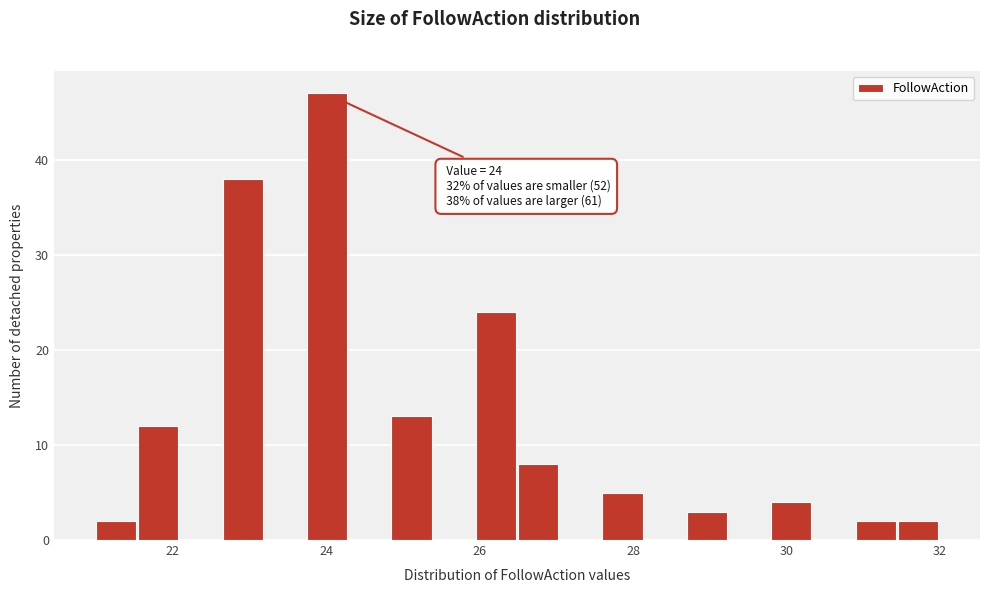

Read against the x-axis, roughly where is the centre of the tallest bar?

24.0